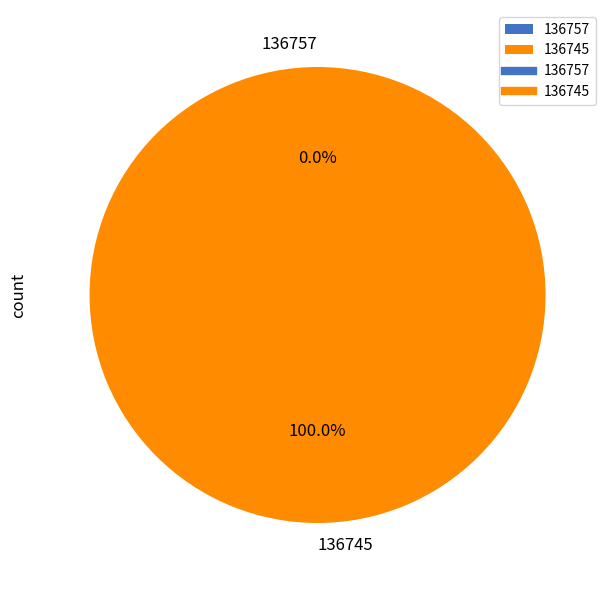

Which has a higher value, 136757 or 136745?

136745